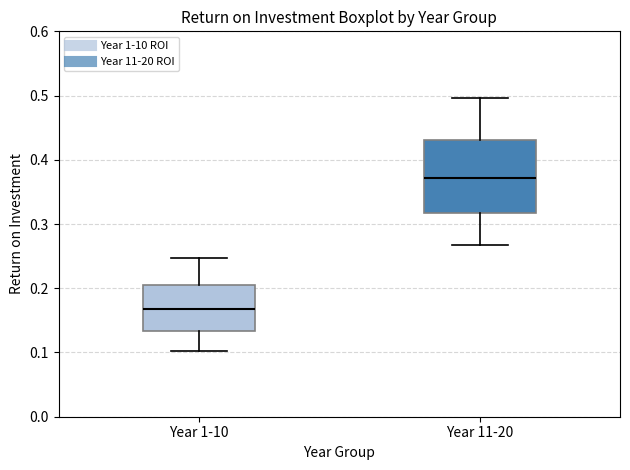

Which box has the highest median line?

Year 11-20